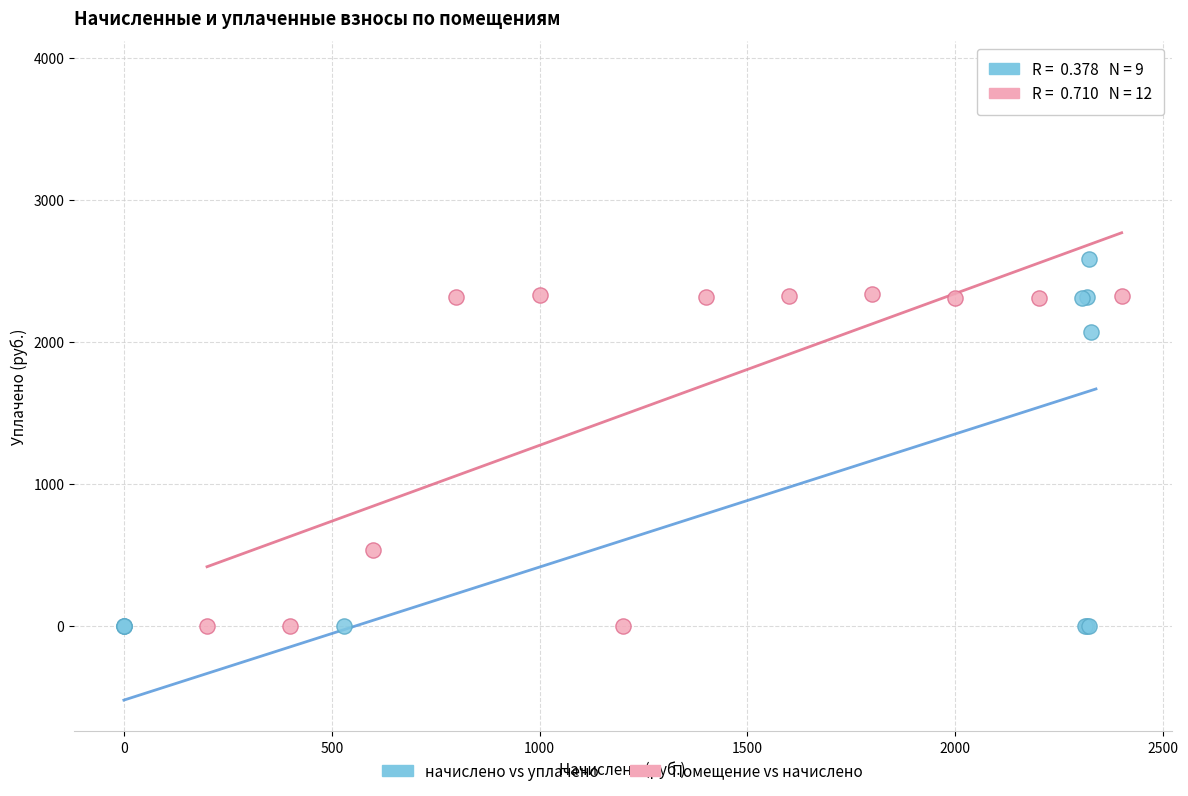

Which series reaches the maximum Y coordinate?

начислено vs уплачено